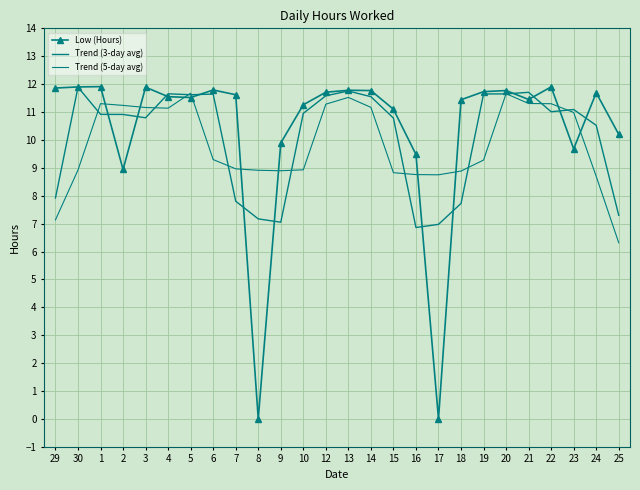

What is the greatest value displayed?

11.9